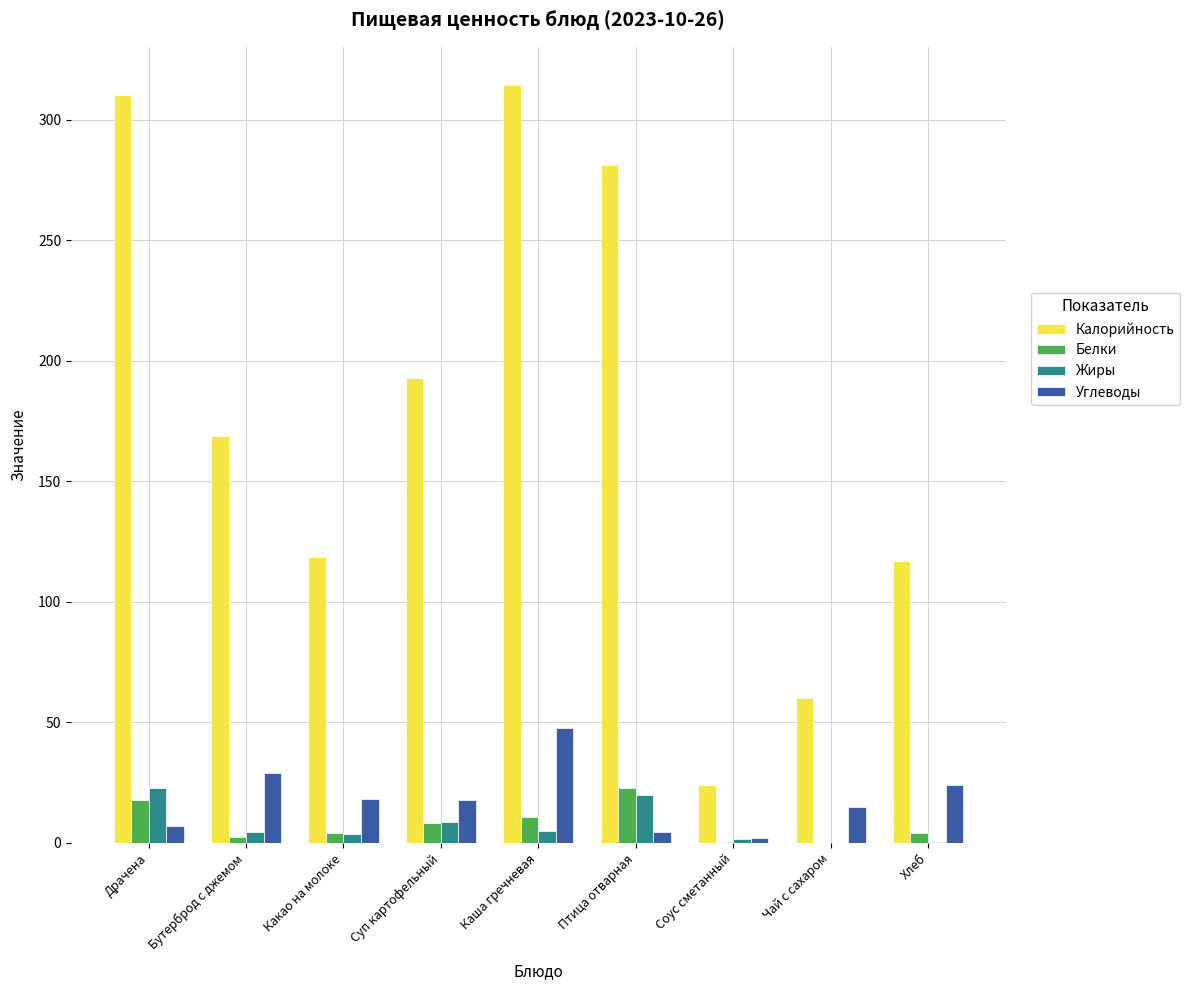

What is the approximate value of Жиры at Суп картофельный?

8.7